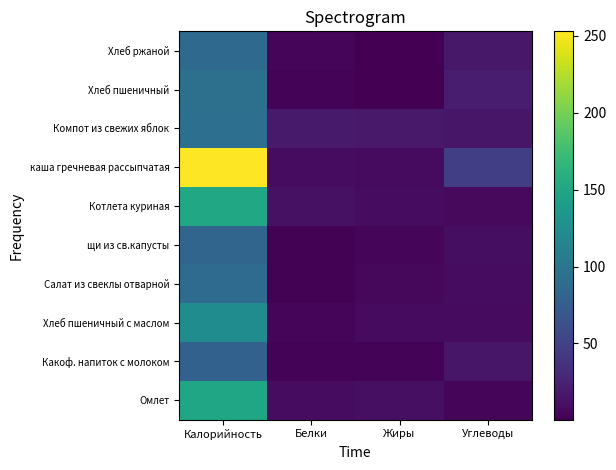

Reading left to right, list all the values displayed in this chart.

Омлет: Калорийность=150.0	Белки=9.0	Жиры=11.0	Углеводы=5.0
Какоф. напиток с молоком: Калорийность=79.0	Белки=3.0	Жиры=3.0	Углеводы=16.0
Хлеб пшеничный с маслом: Калорийность=123.0	Белки=5.0	Жиры=8.1	Углеводы=7.4
Салат из свеклы отварной: Калорийность=89.0	Белки=1.5	Жиры=5.5	Углеводы=8.4
щи из св.капусты: Калорийность=83.0	Белки=1.8	Жиры=5.0	Углеводы=10.0
Котлета куриная: Калорийность=150.5	Белки=12.0	Жиры=9.0	Углеводы=7.0
каша гречневая рассыпчатая: Калорийность=253.0	Белки=9.0	Жиры=8.0	Углеводы=47.0
Компот из свежих яблок: Калорийность=93.0	Белки=18.5	Жиры=18.0	Углеводы=16.0
Хлеб пшеничный: Калорийность=94.0	Белки=3.0	Жиры=0.3	Углеводы=19.7
Хлеб ржаной: Калорийность=87.0	Белки=3.3	Жиры=0.6	Углеводы=16.7